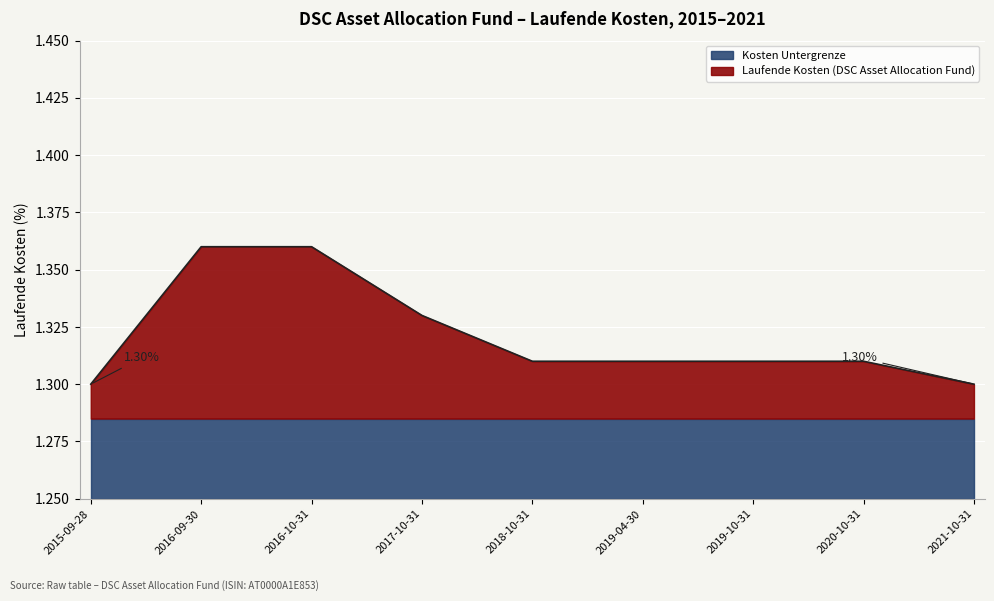

Reading right to left, transcribe all the data shown in this chart.

2021-10-31=1.3	2020-10-31=1.3	2019-10-31=1.3	2019-04-30=1.3	2018-10-31=1.3	2017-10-31=1.3	2016-10-31=1.4	2016-09-30=1.4	2015-09-28=1.3